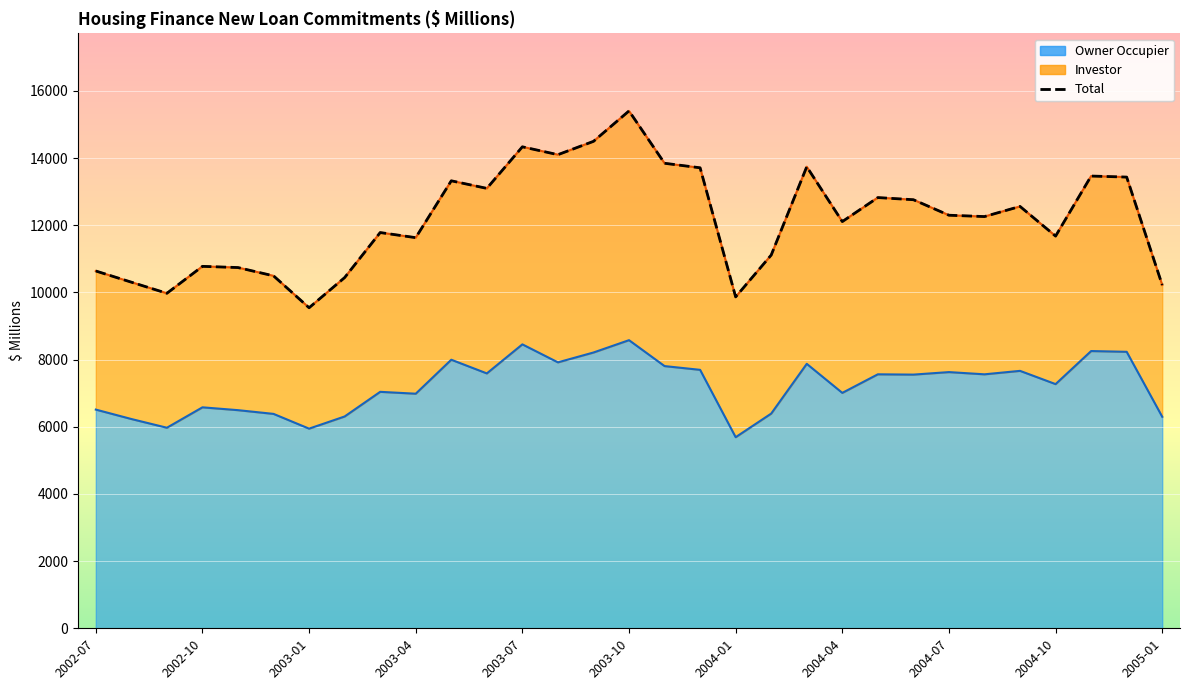

True or false: the data shows 18316.6 at 25.

False